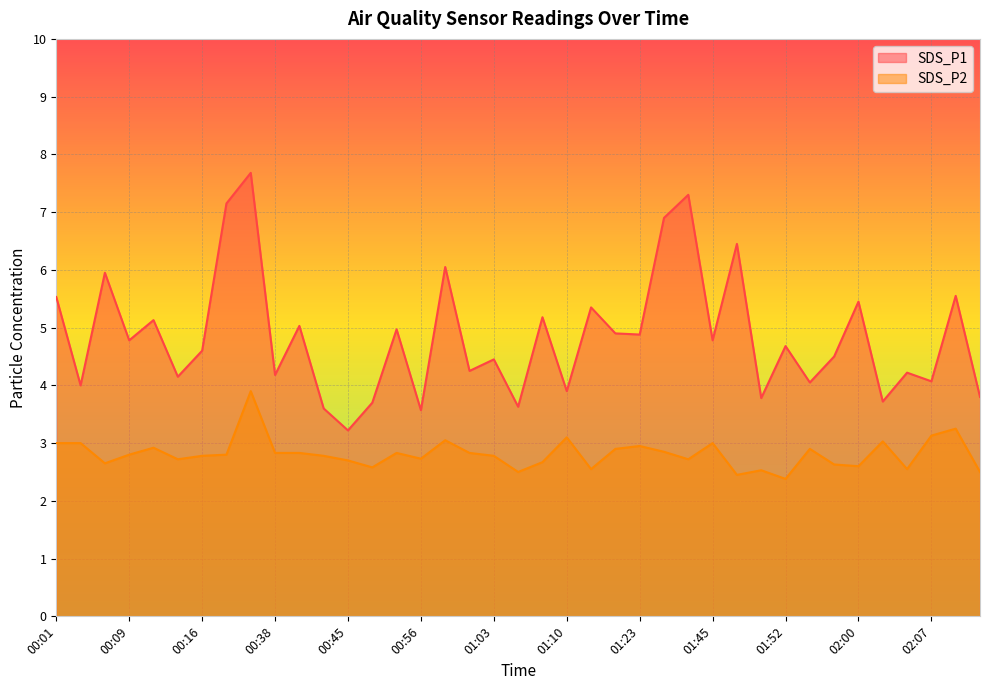

Rank the series by their maximum value, from highest to lowest.

SDS_P1, SDS_P2